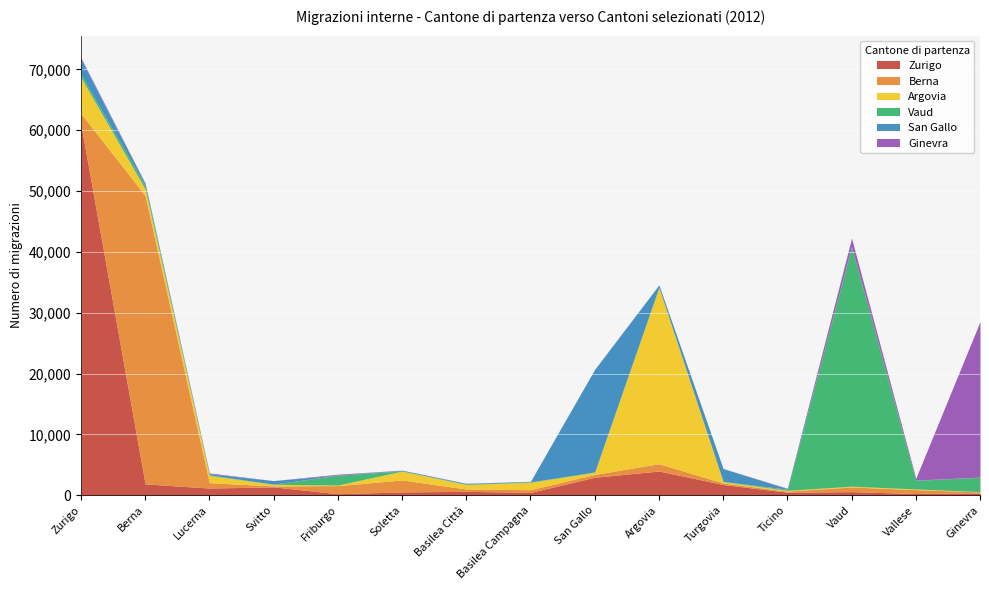

Rank the categories by Berna value from lowest to highest.

Svitto, Ginevra, Ticino, Turgovia, Basilea Città, Basilea Campagna, San Gallo, Vallese, Vaud, Lucerna, Argovia, Friburgo, Zurigo, Soletta, Berna